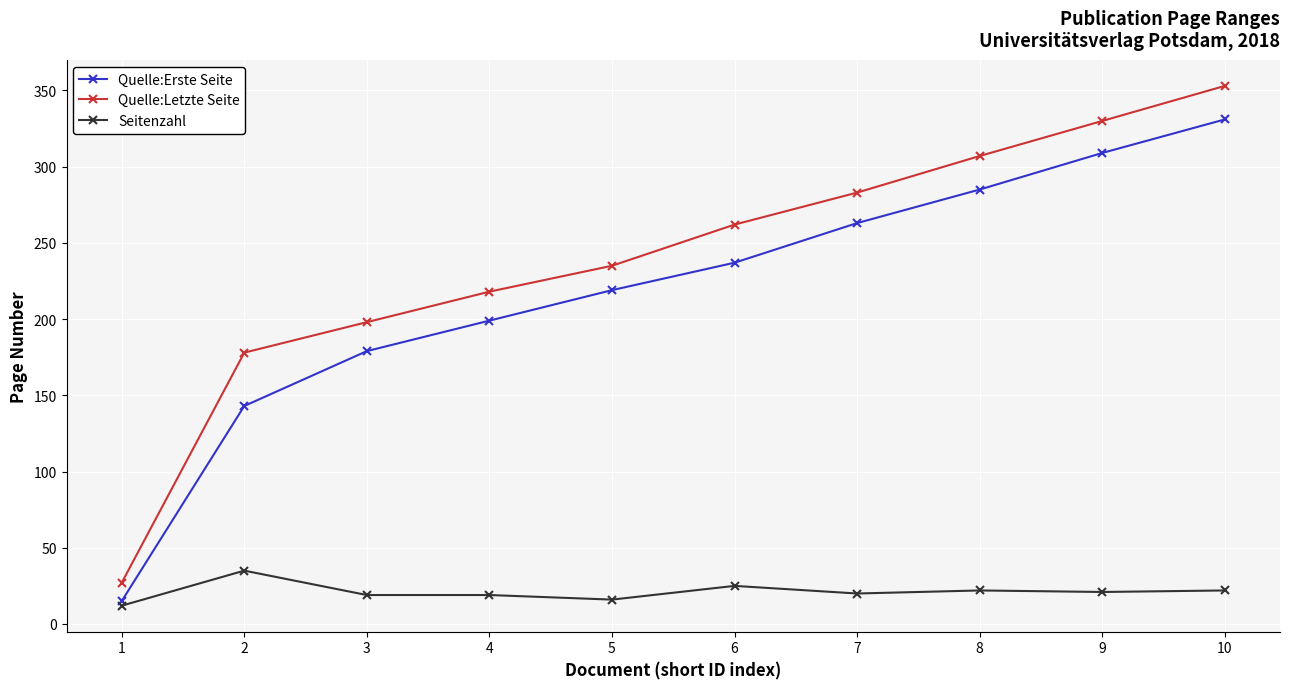

Rank the categories by Quelle:Erste Seite value from highest to lowest.

10, 9, 8, 7, 6, 5, 4, 3, 2, 1